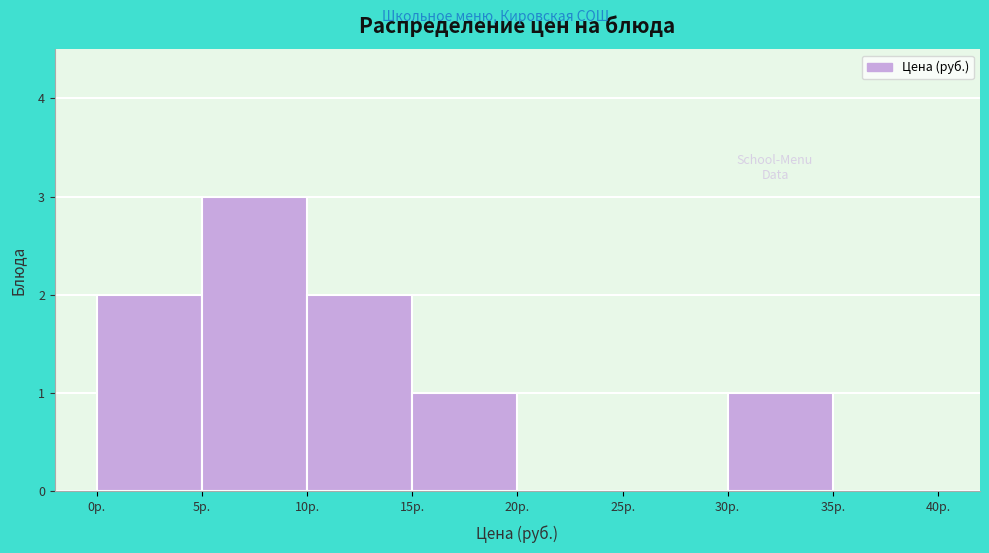

Reading left to right, list every bar in this chart as the range it spans on the x-axis followed by its height. The values are not printed on the chart, so give them approximately, as read against the axis.

0 to 5: 2
5 to 10: 3
10 to 15: 2
15 to 20: 1
20 to 25: 0
25 to 30: 0
30 to 35: 1
35 to 40: 0